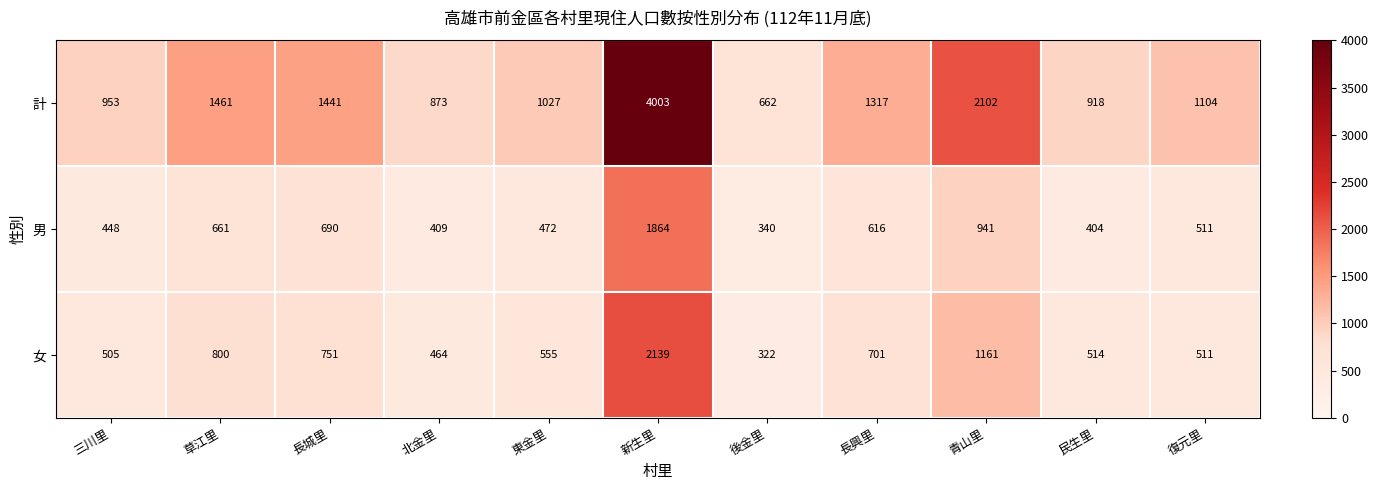

How many distinct data groups are displayed?

3